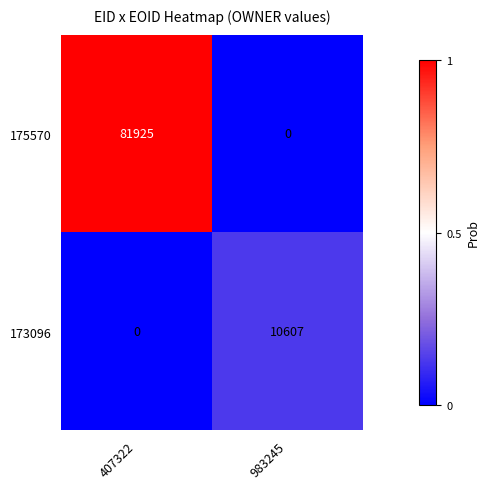

What is the sum of the 175570 values at 983245 and 407322?

81925